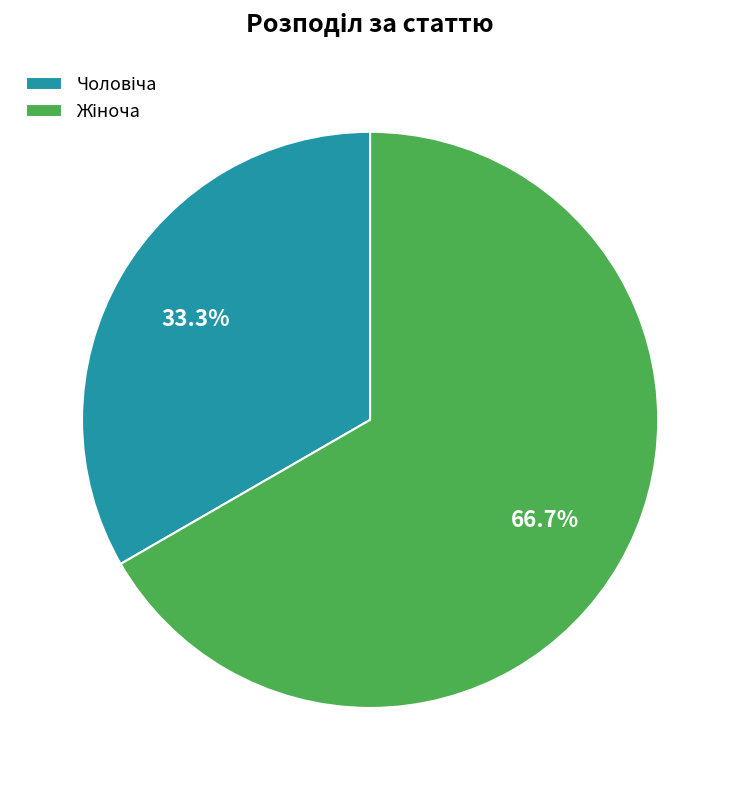

Is there a majority slice in this chart?

Yes